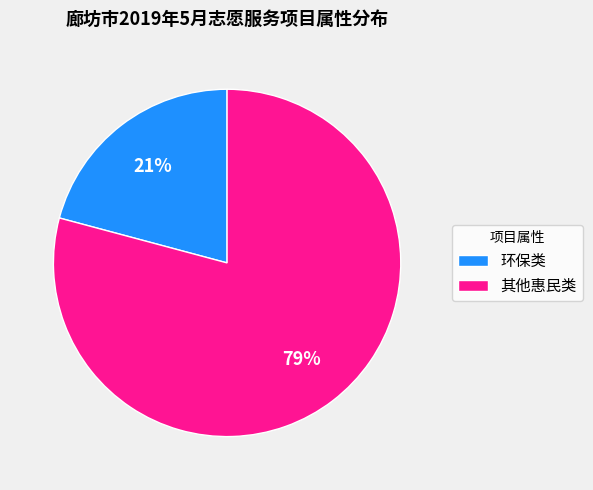

Count the number of slices in the pie.

2